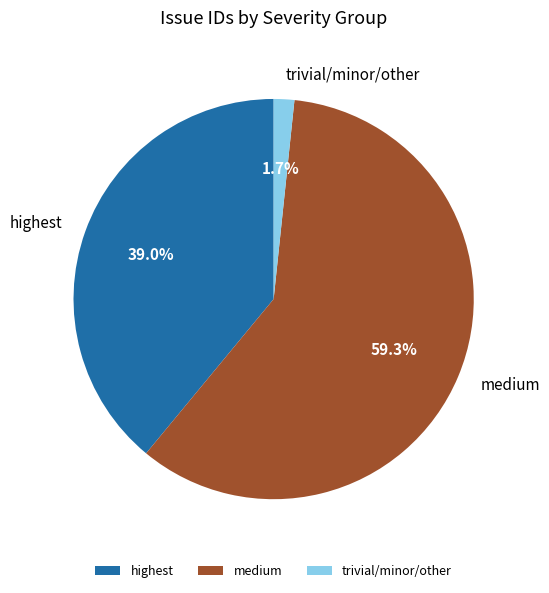

What is the smallest slice in the pie chart?

trivial/minor/other